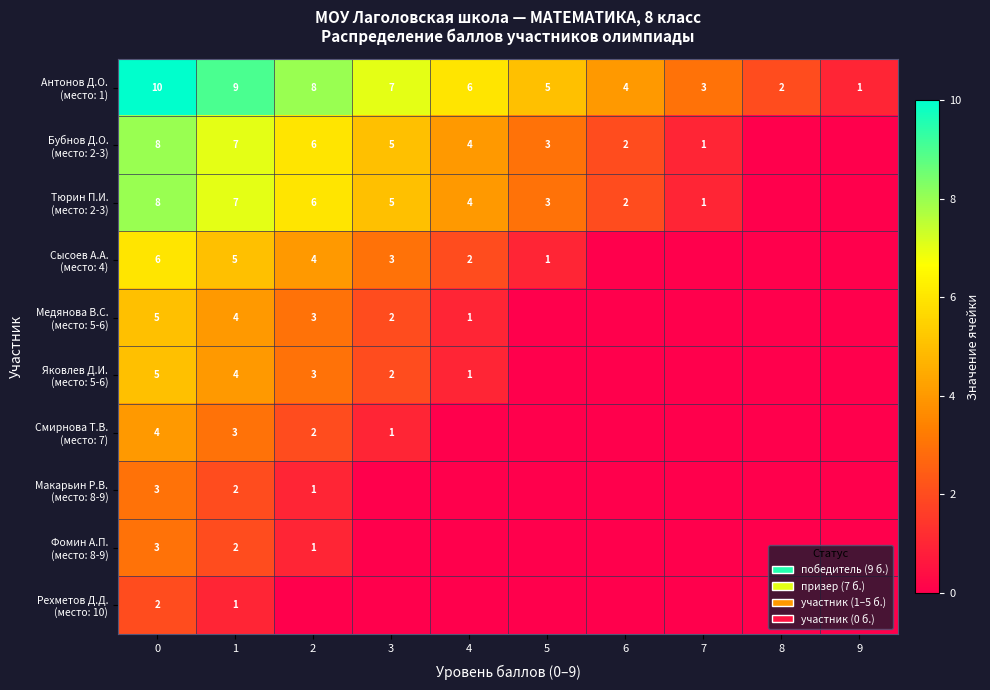

What is the greatest value displayed?

10